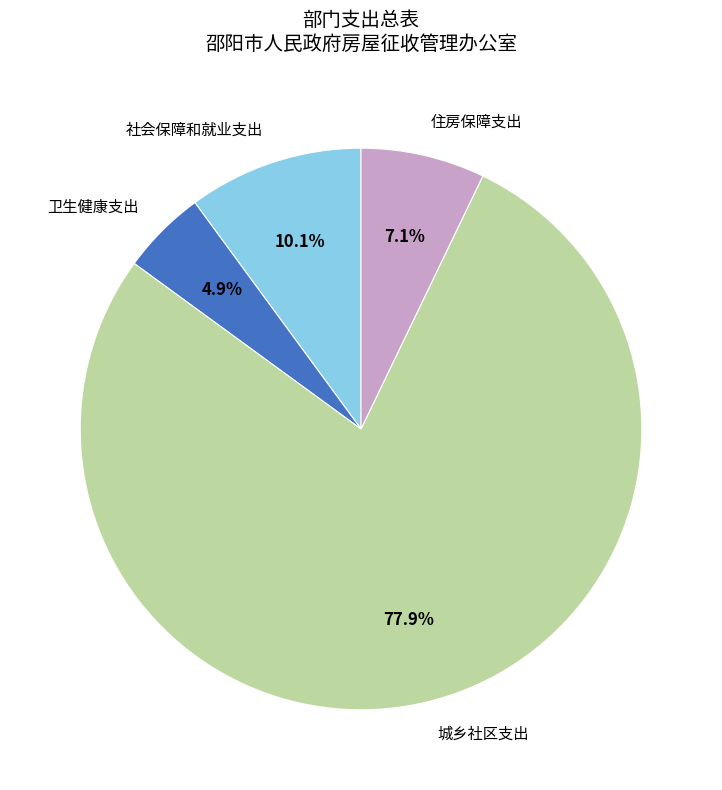

Rank the categories by value from highest to lowest.

城乡社区支出, 社会保障和就业支出, 住房保障支出, 卫生健康支出